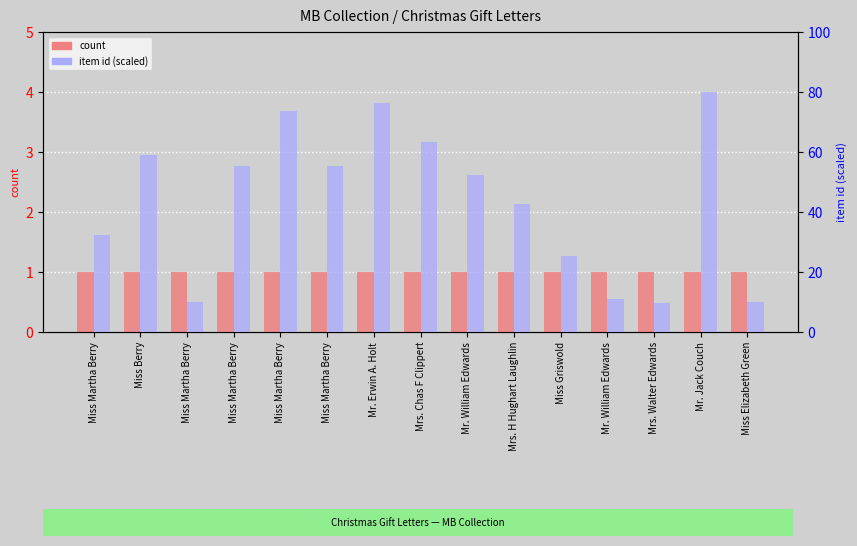

True or false: item id (scaled) has a value of 84.8 at Mr. William Edwards.

False